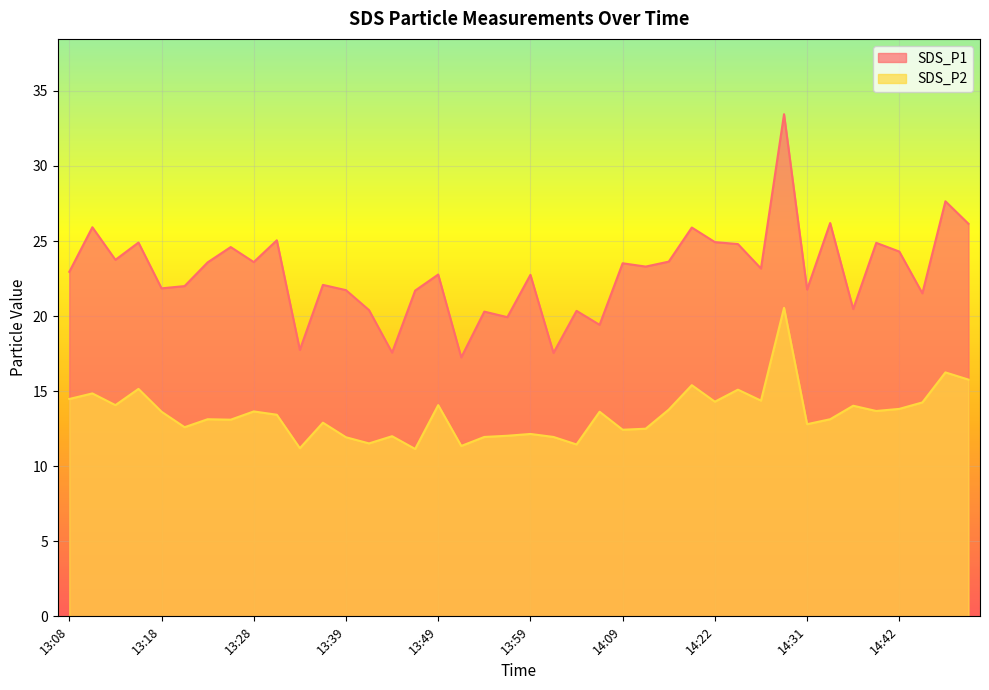

Which label corresponds to the largest value in the chart?

14:29